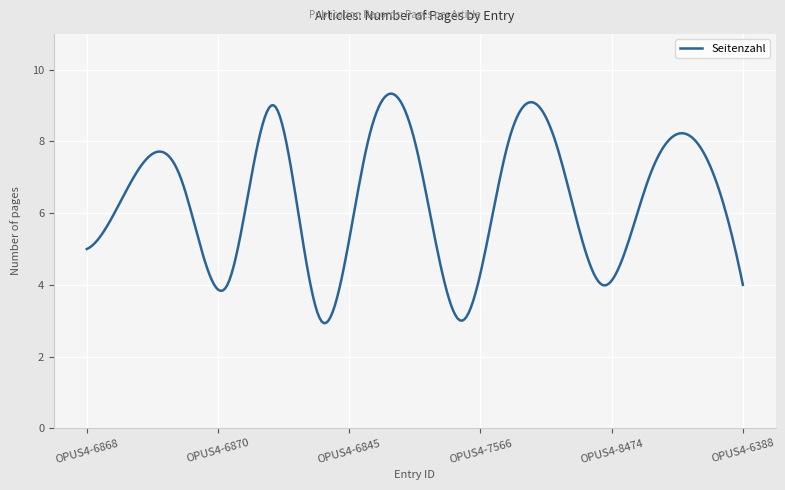

What is the difference between the maximum and minimum values?

6.4